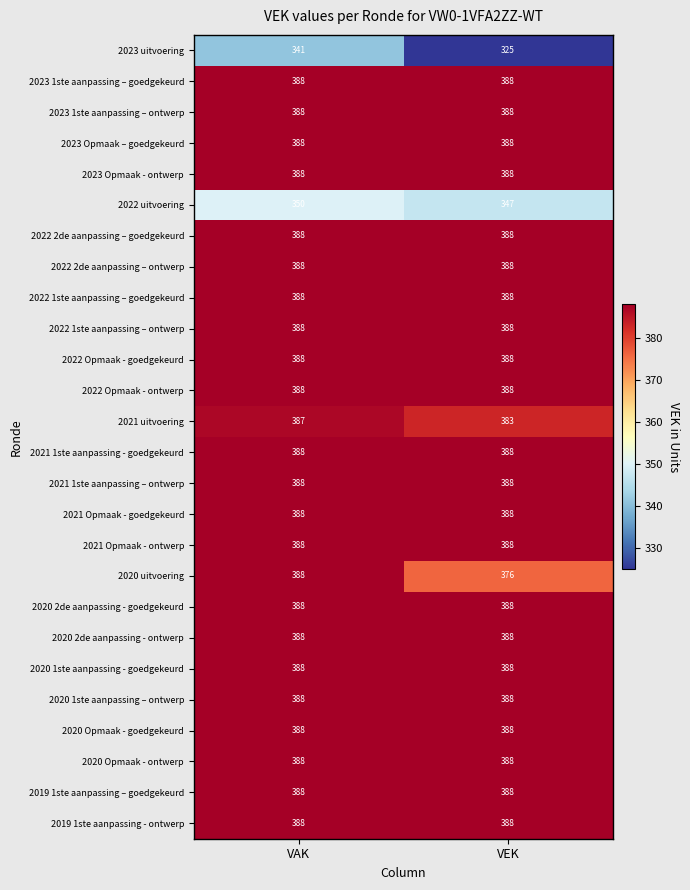

What value does the 2021 1ste aanpassing - goedgekeurd series have at VEK?

388